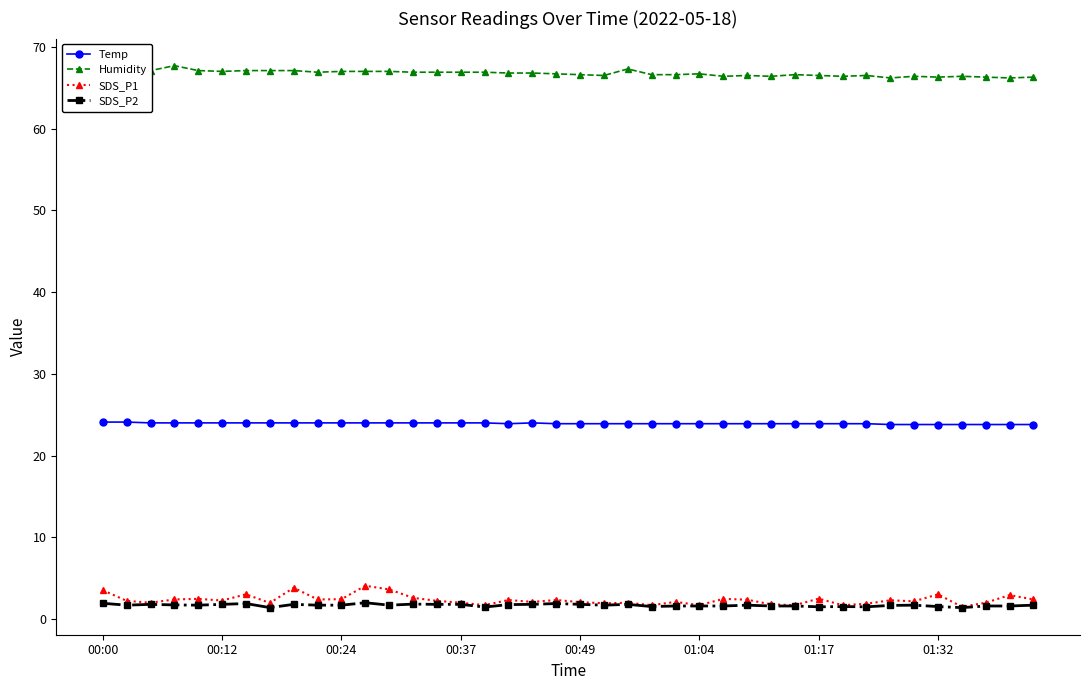

Which series has the largest total across all categories?

Humidity